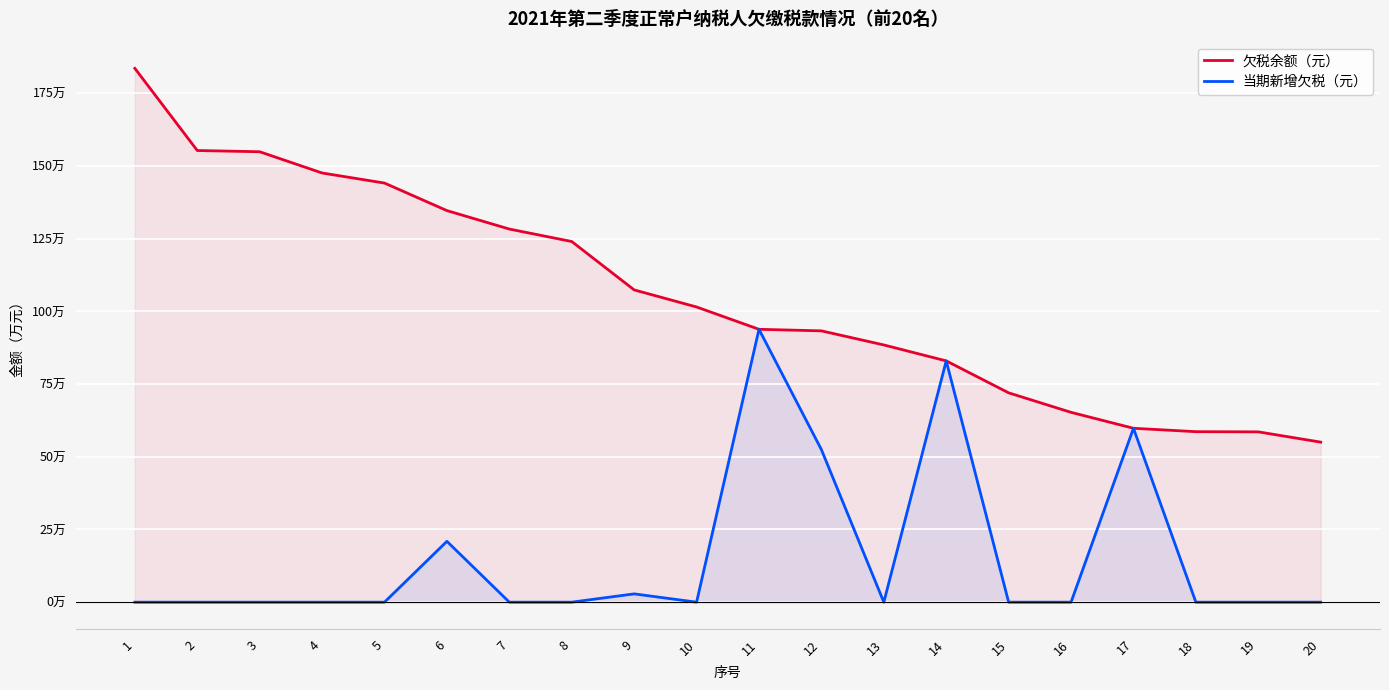

What is the value of the 当期新增欠税（元） point at the 14th from the left?

829888.7